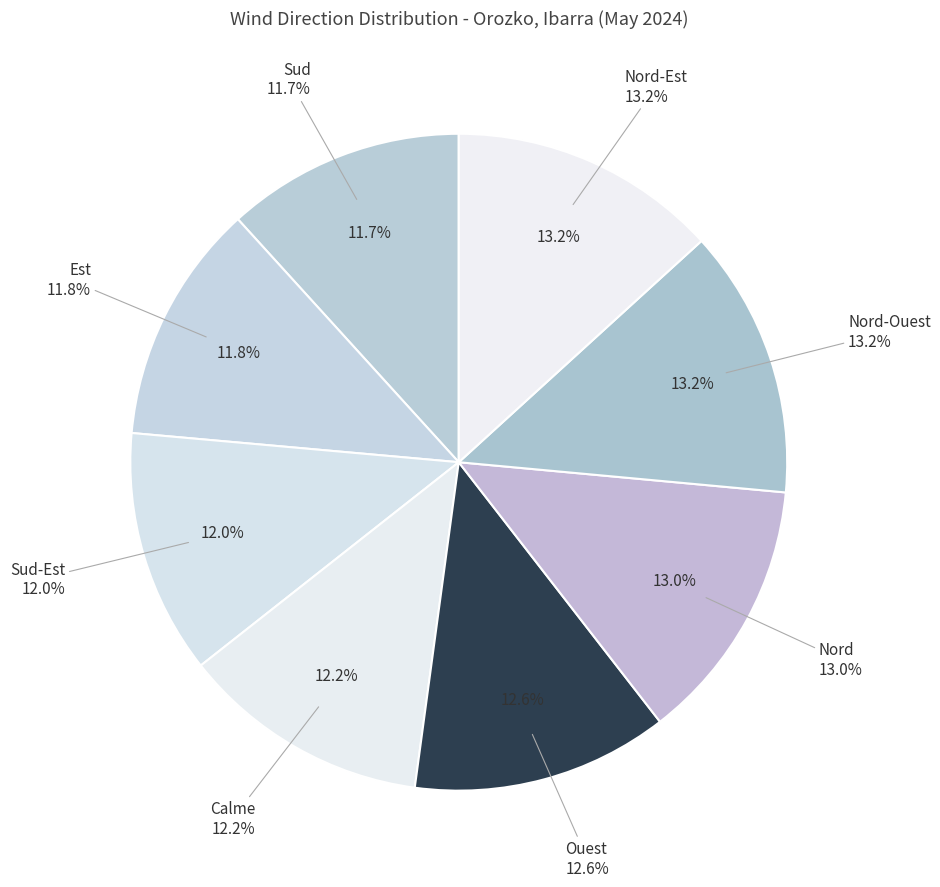

What is the largest slice in the pie chart?

Nord-Ouest